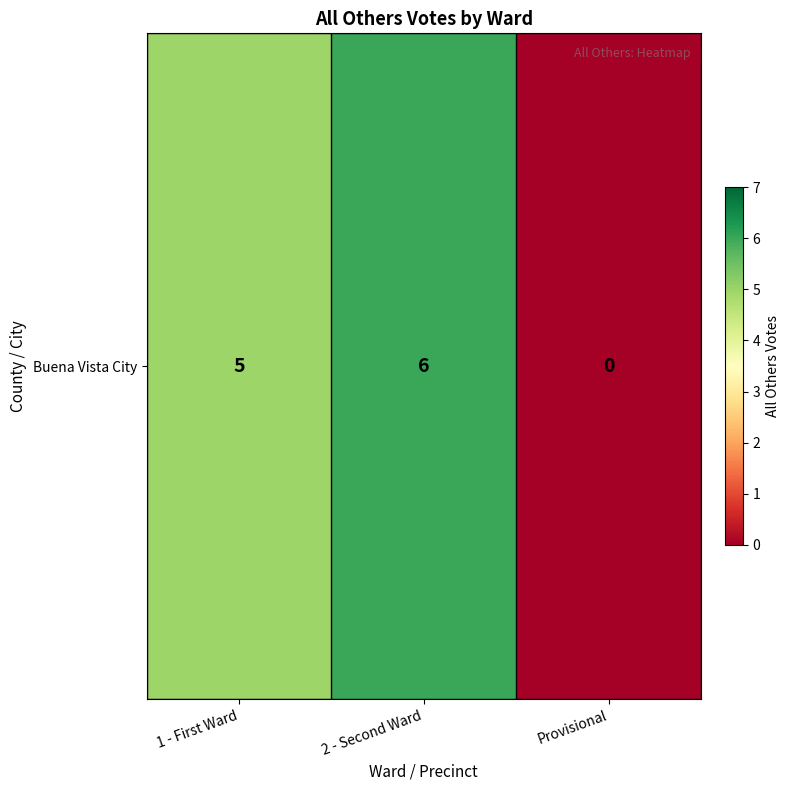

What is the maximum value shown in the chart?

6